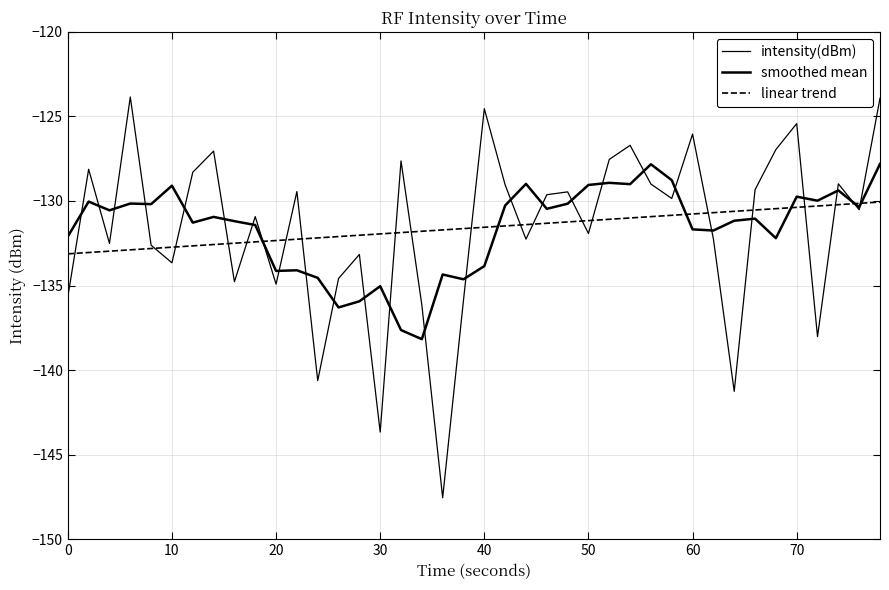

Does the chart have visible grid lines?

Yes